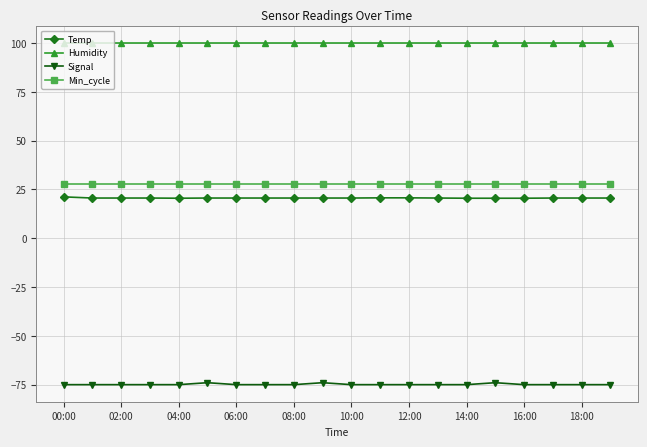

What is the sum of all Temp values?

412.4